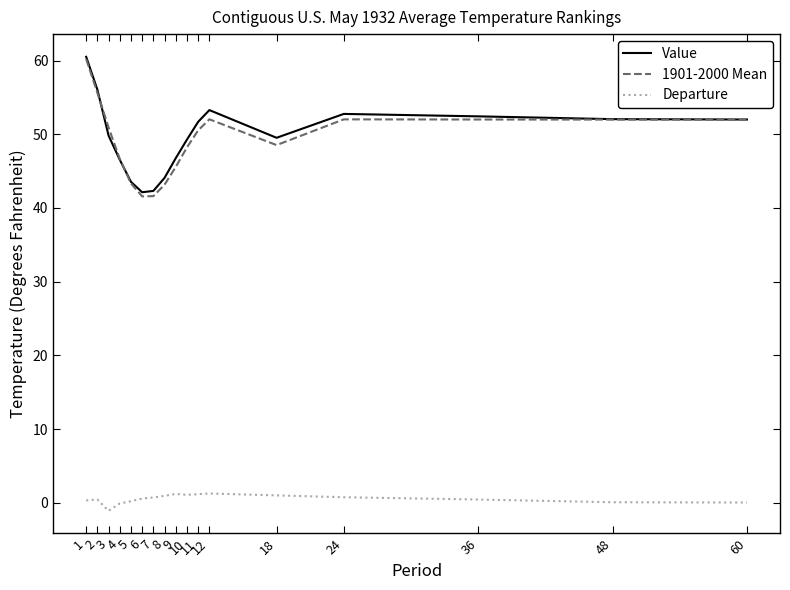

Which series has the widest spread of values?

1901-2000 Mean